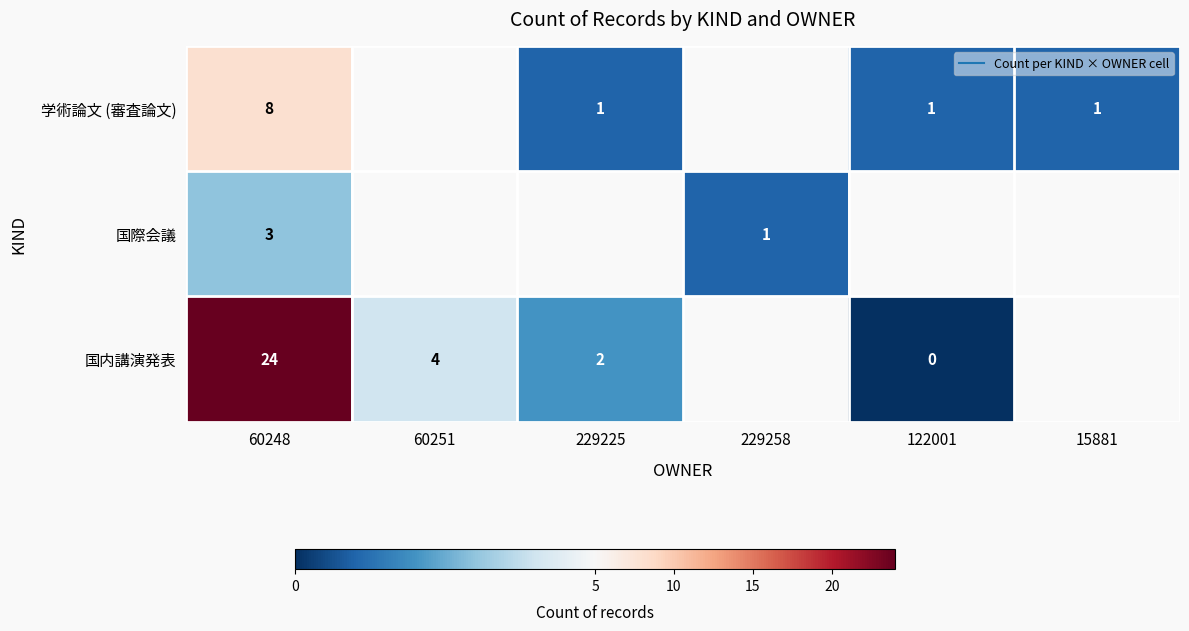

Which series has the largest range (max minus min)?

国内講演発表